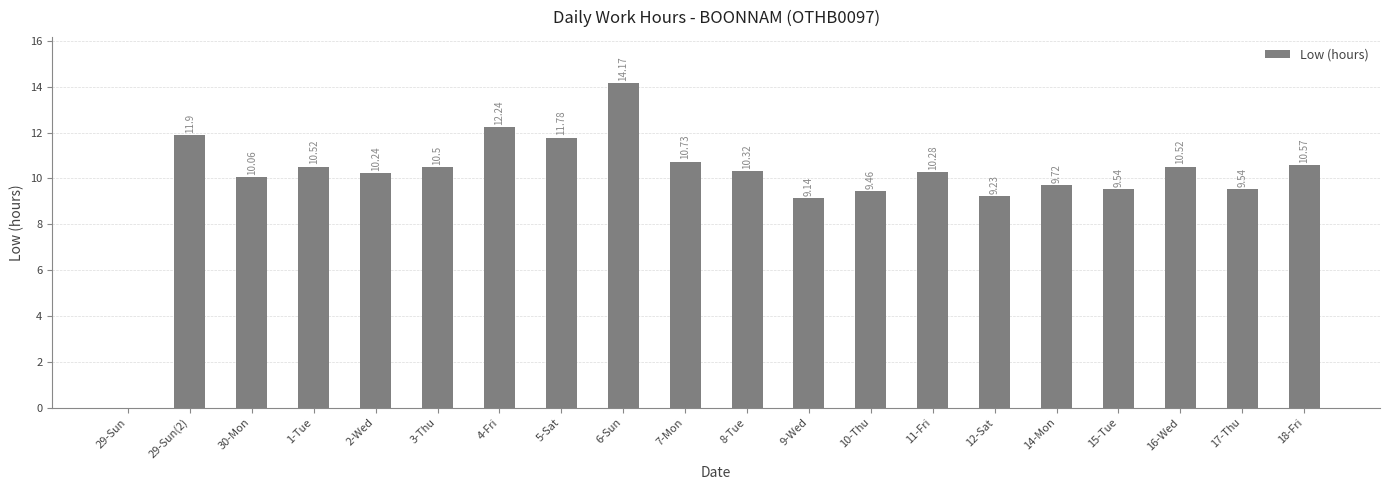

Reading left to right, list all the values displayed in this chart.

0.0	11.9	10.1	10.5	10.2	10.5	12.2	11.8	14.2	10.7	10.3	9.1	9.5	10.3	9.2	9.7	9.5	10.5	9.5	10.6